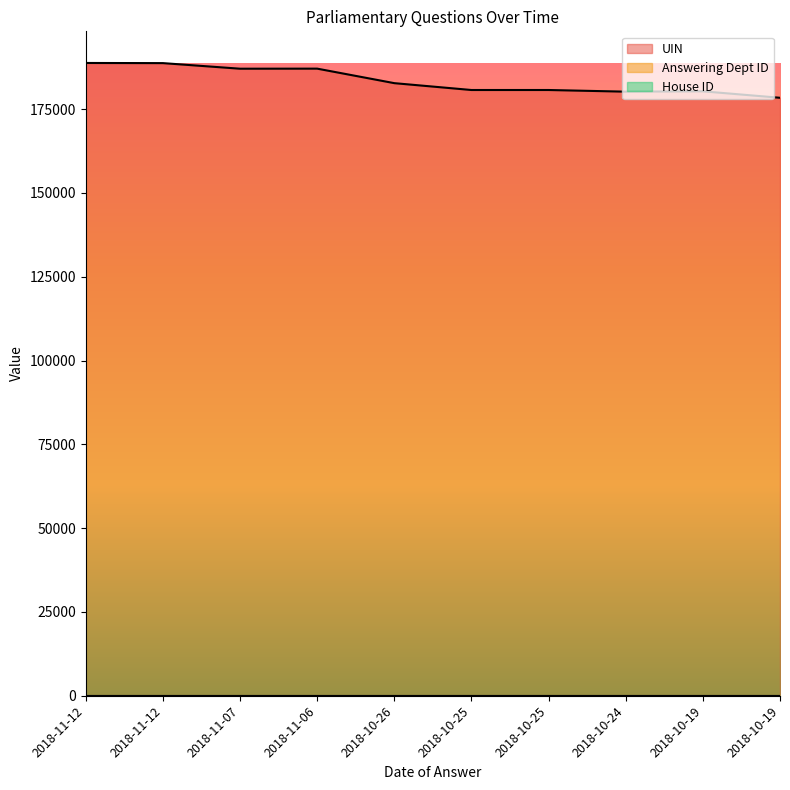

The value of UIN at 2018-10-25 is 180690. True or false?

True